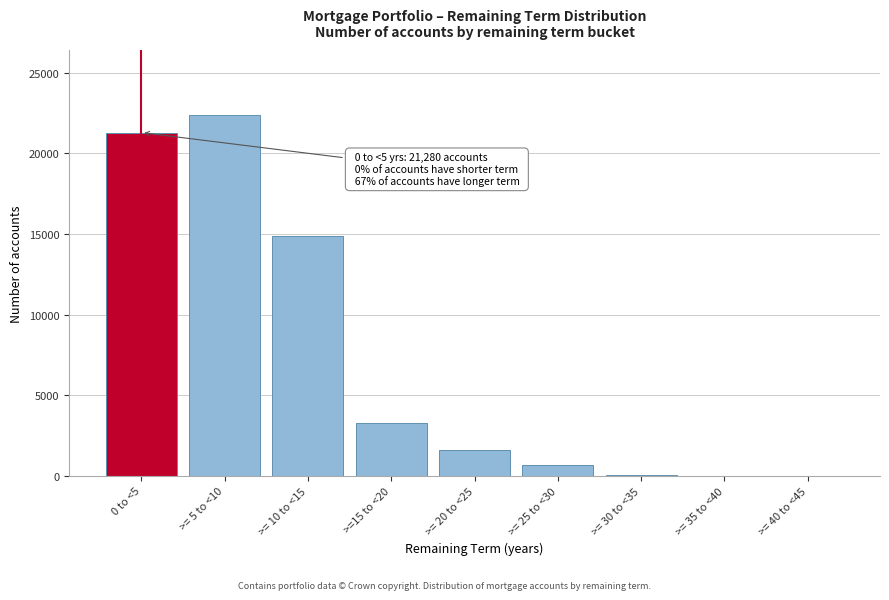

Which has a higher value, >= 5 to <10 or >= 10 to <15?

>= 5 to <10